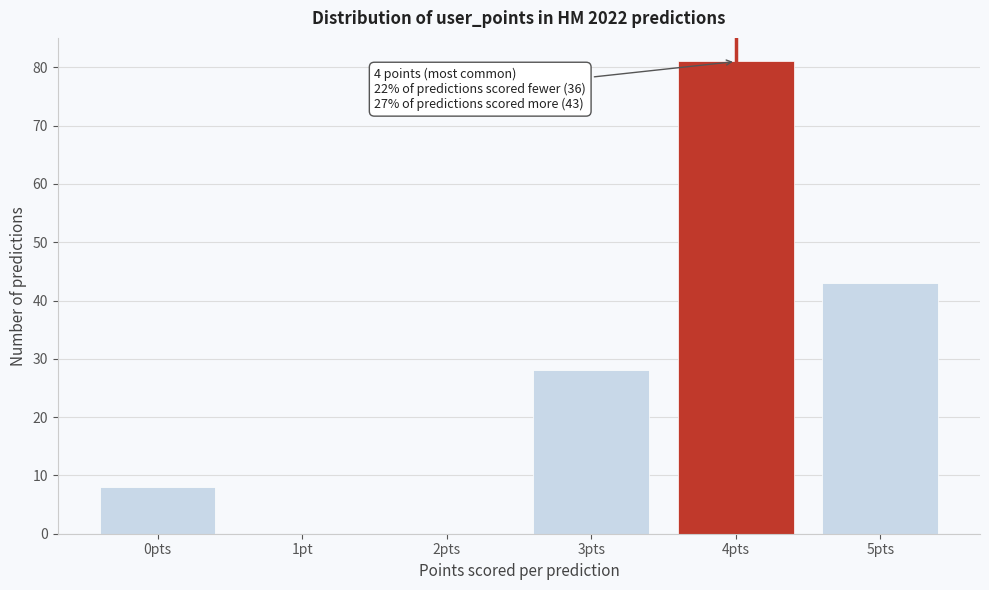

Reading right to left, extract all data points from this chart.

5pts=43	4pts=81	3pts=28	2pts=0	1pt=0	0pts=8